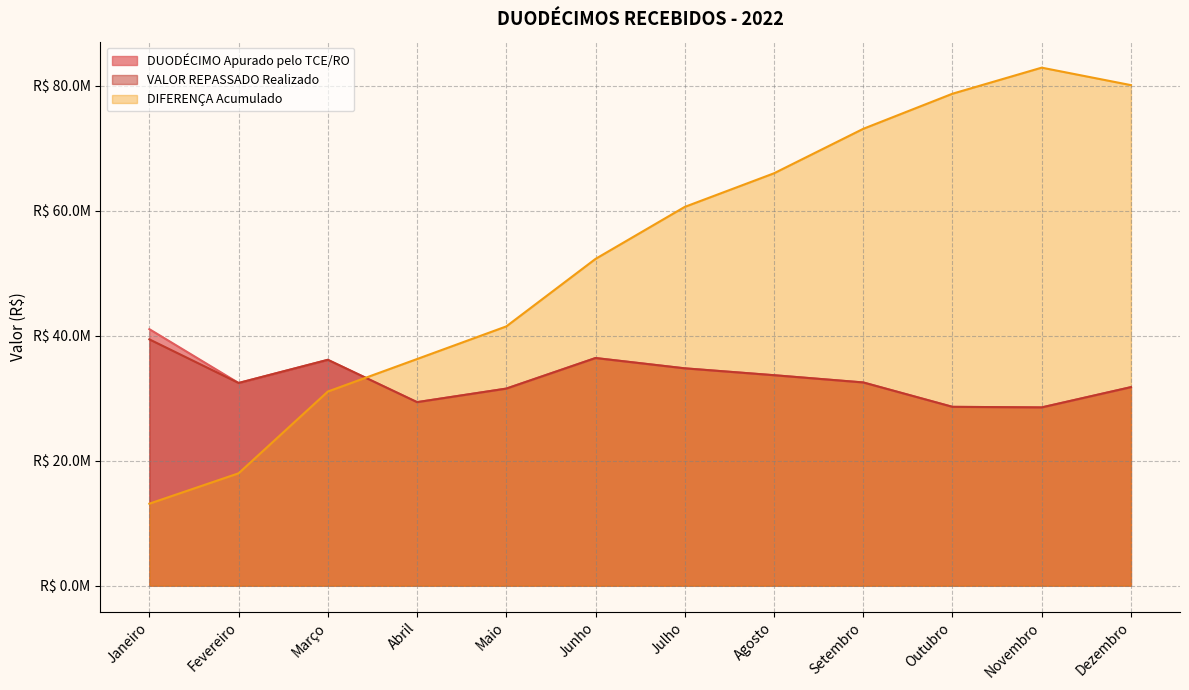

True or false: DIFERENÇA Acumulado and DUODÉCIMO Apurado pelo TCE/RO cross at least once.

True